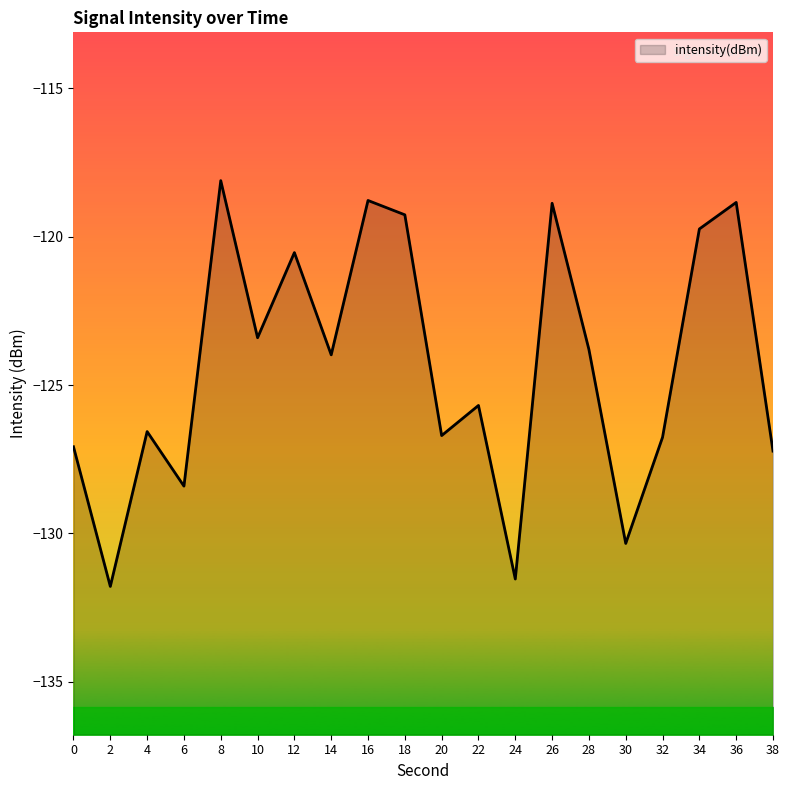

Rank the categories by value from highest to lowest.

8, 16, 36, 26, 18, 34, 12, 10, 28, 14, 22, 4, 20, 32, 0, 38, 6, 30, 24, 2